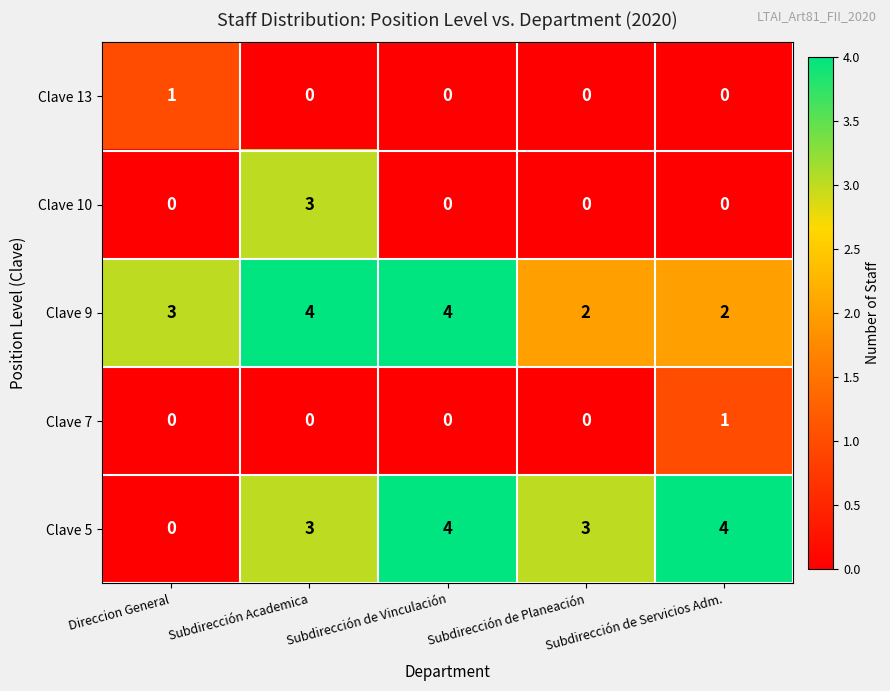

How many Clave 7 values are between 0 and 1?

5